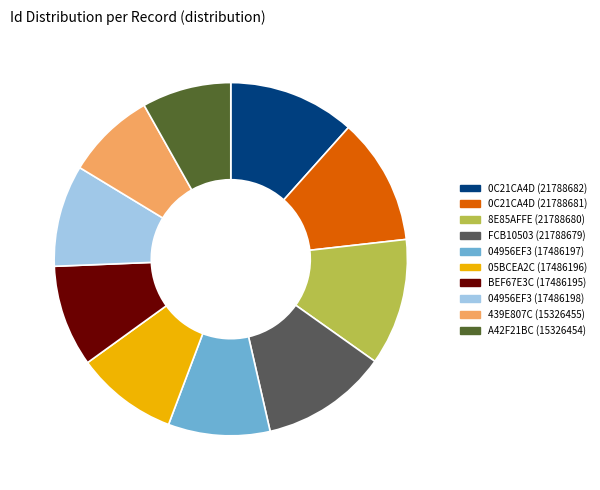

Does any single category account for the majority?

No